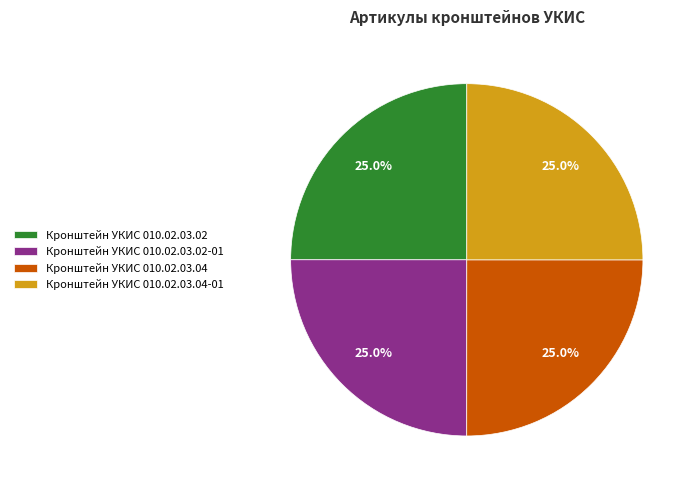

Is there any slice that represents more than half of the pie?

No